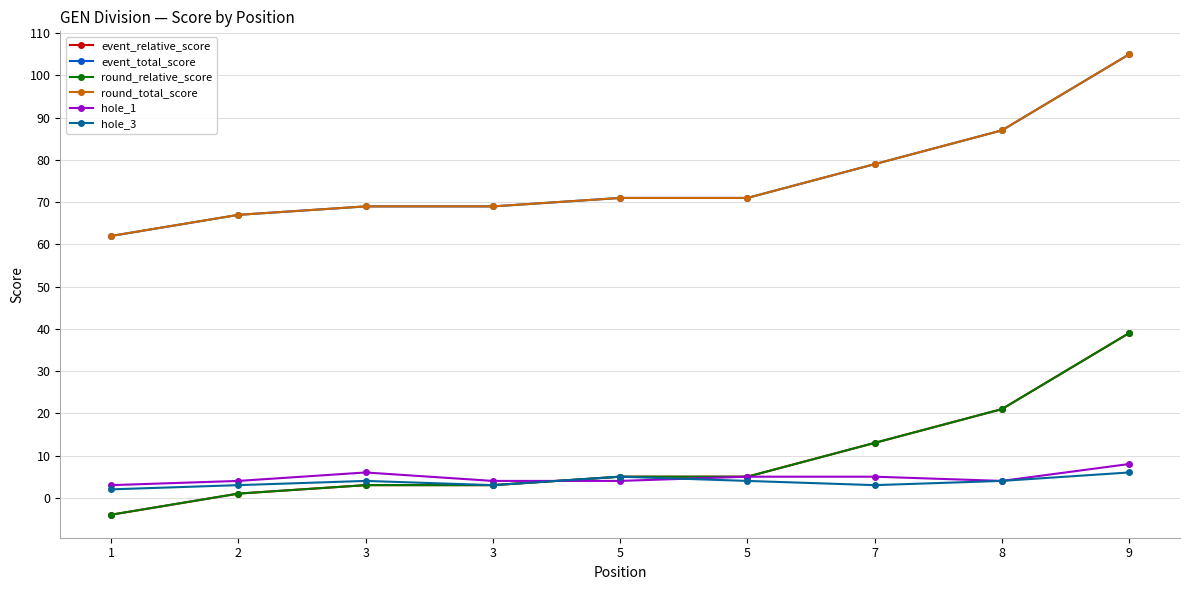

Which series has the largest total across all categories?

event_total_score